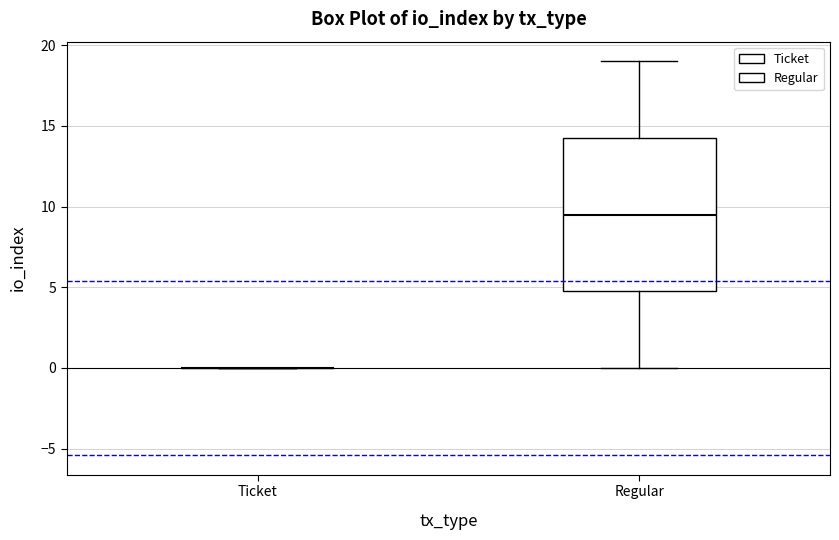

Reading left to right, transcribe this box plot: for each box, give where its median line is, the range the box spans, and where its two whiskers end, as read against the y-axis. The values are not printed on the chart, so give them approximately, as read against the axis.

Ticket: box collapsed to a line at 0.0, whiskers 0.0 to 0.0
Regular: median 9.5, box 5.0 to 14.5, whiskers 0.0 to 19.0